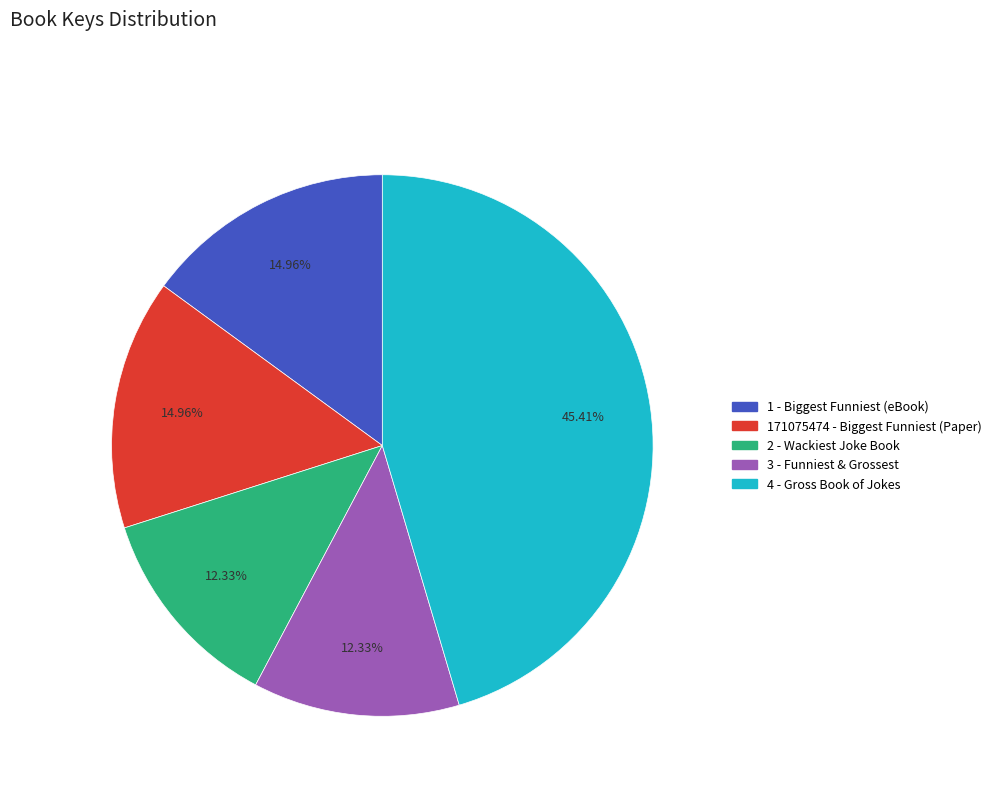

What is the ratio of the value at 171075474 - Biggest Funniest (Paper) to the value at 4 - Gross Book of Jokes?

0.3